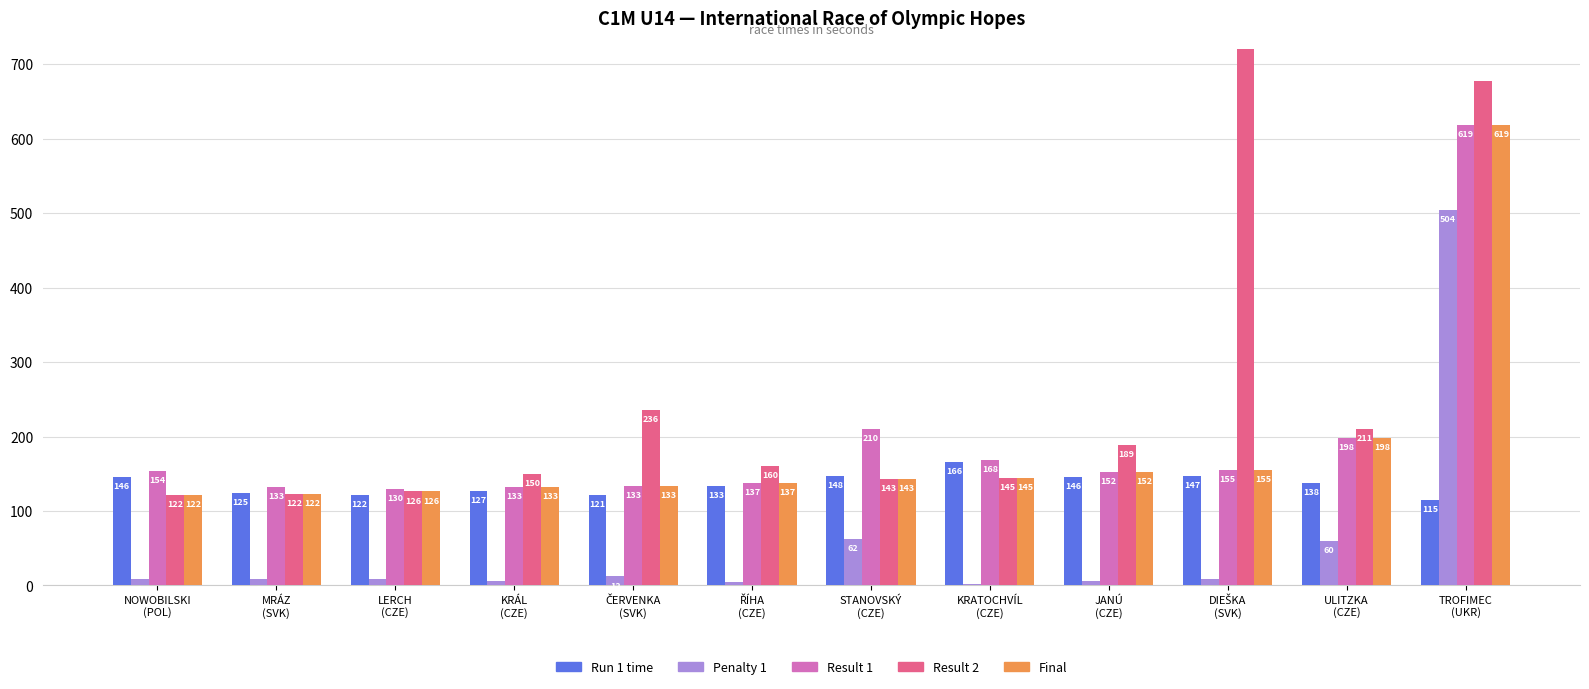

What is the greatest value displayed?

999.0